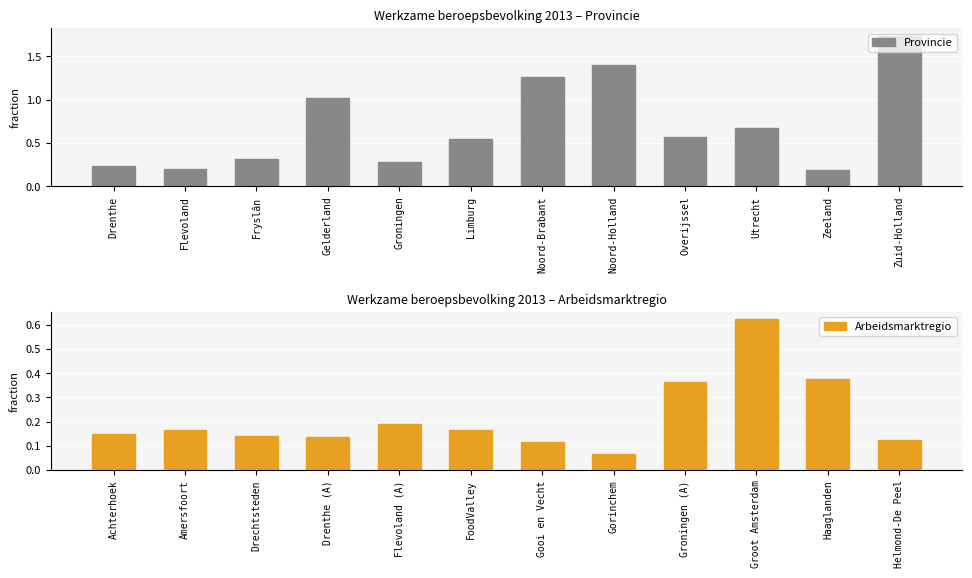

Does the chart contain stacked bars?

No